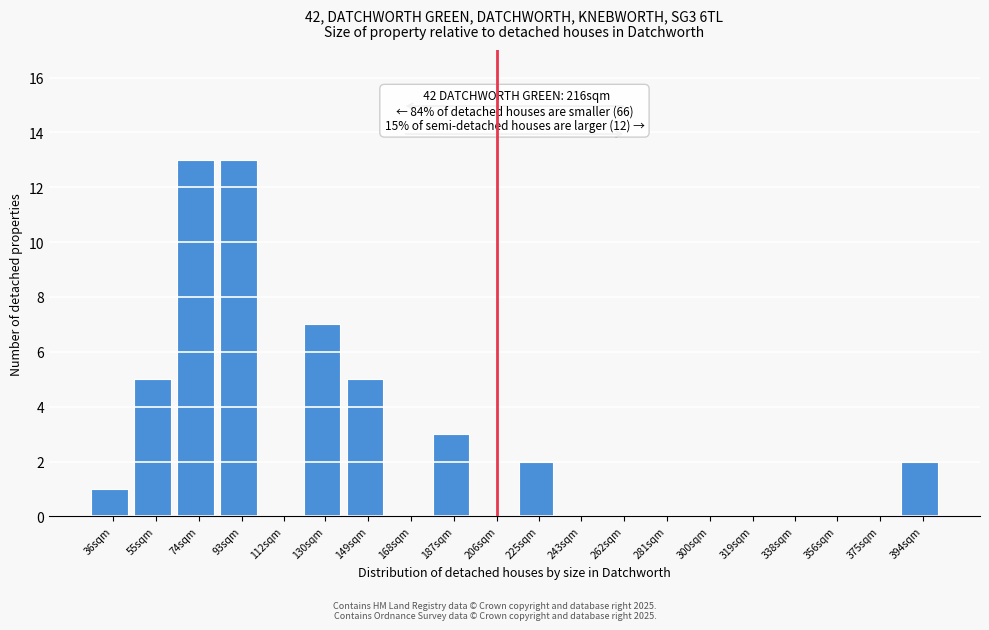

Reading right to left, extract all data points from this chart.

394sqm=2	375sqm=0	356sqm=0	338sqm=0	319sqm=0	300sqm=0	281sqm=0	262sqm=0	243sqm=0	225sqm=2	206sqm=0	187sqm=3	168sqm=0	149sqm=5	130sqm=7	112sqm=0	93sqm=13	74sqm=13	55sqm=5	36sqm=1